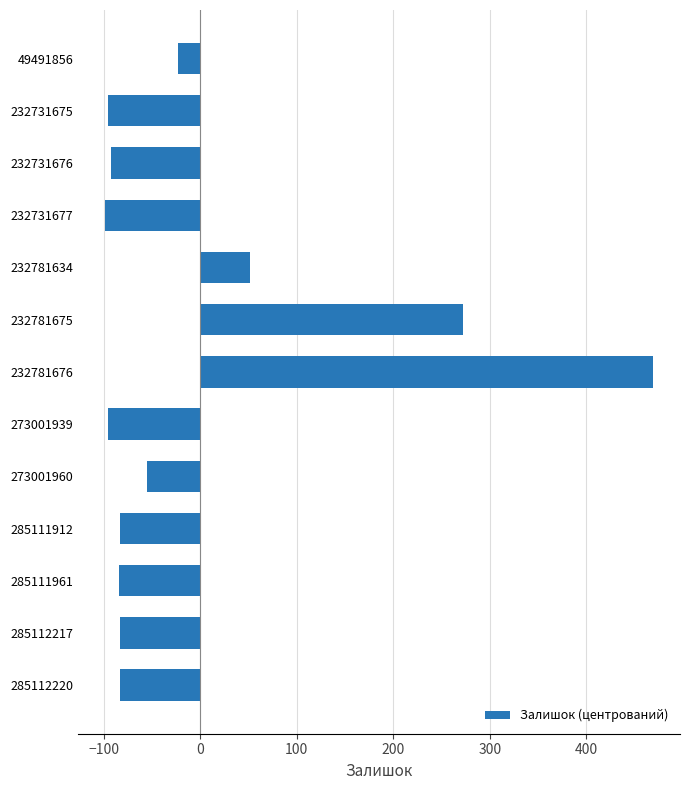

How many data points are less than -83?

8